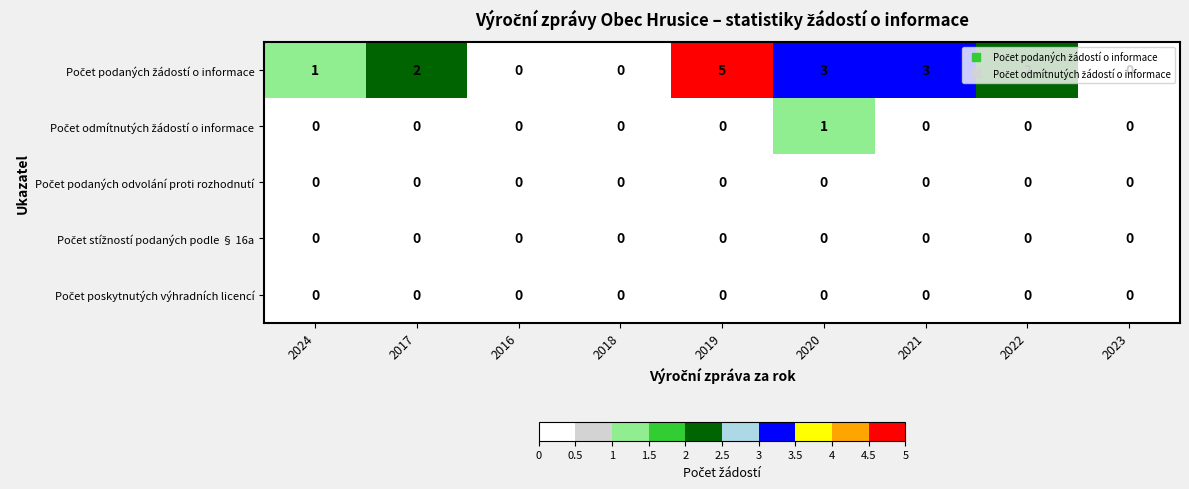

At which category is the sum across all series the highest?

2019